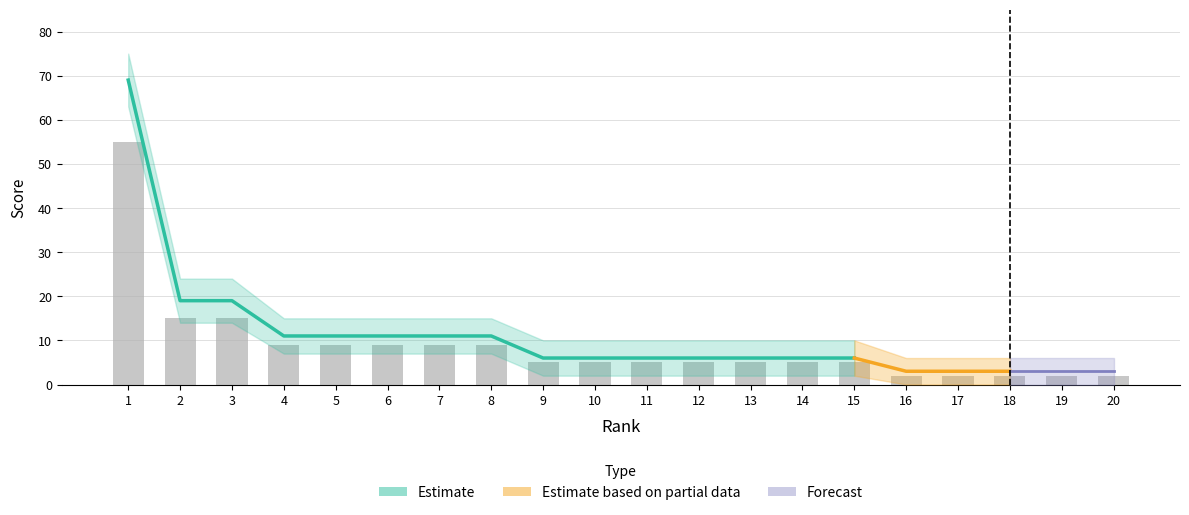

At which label does Score_lower first exceed 2?

1